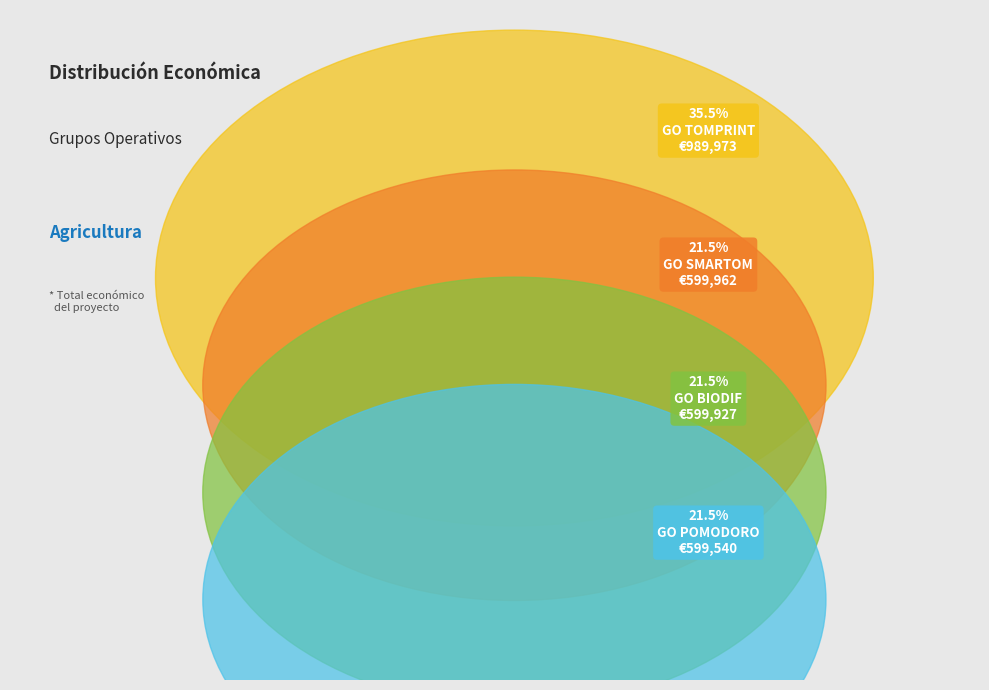

True or false: GO POMODORO accounts for 28% of the total.

False